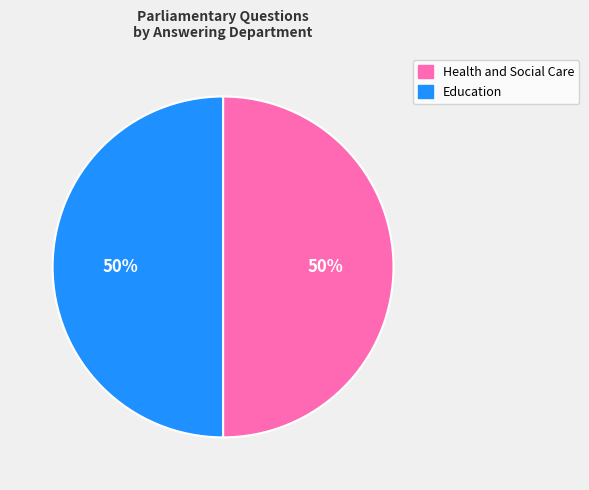

To the nearest percent, what is the average slice percentage?

50%